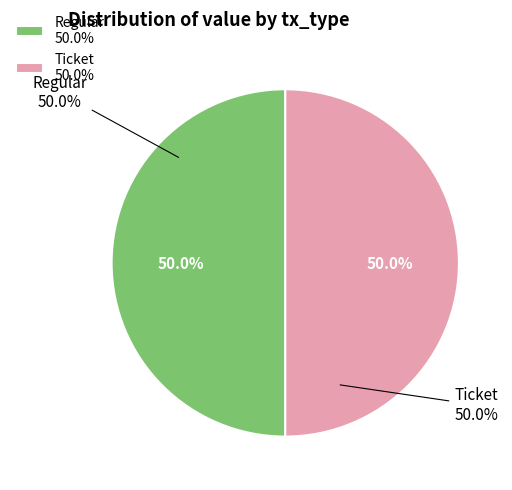

Rank the categories by value from highest to lowest.

Regular (io_index=93), Ticket (io_index=0)